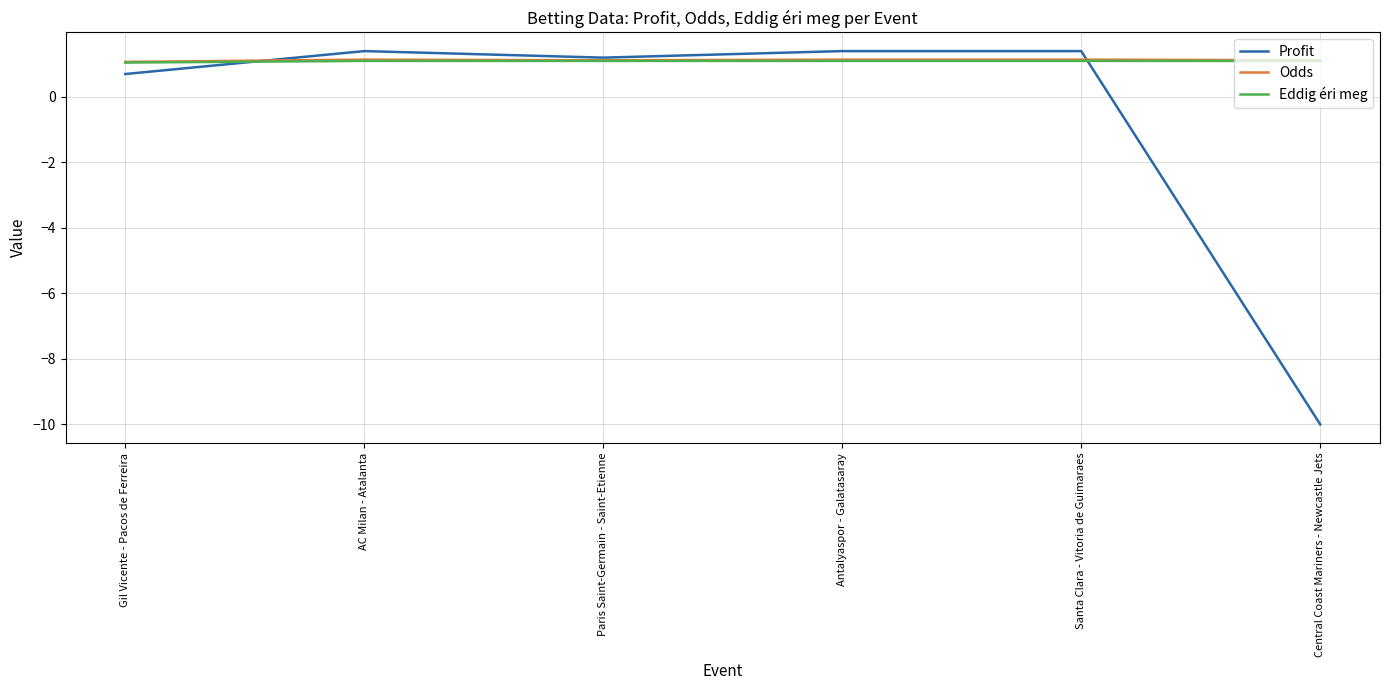

True or false: Profit and Odds cross at least once.

True